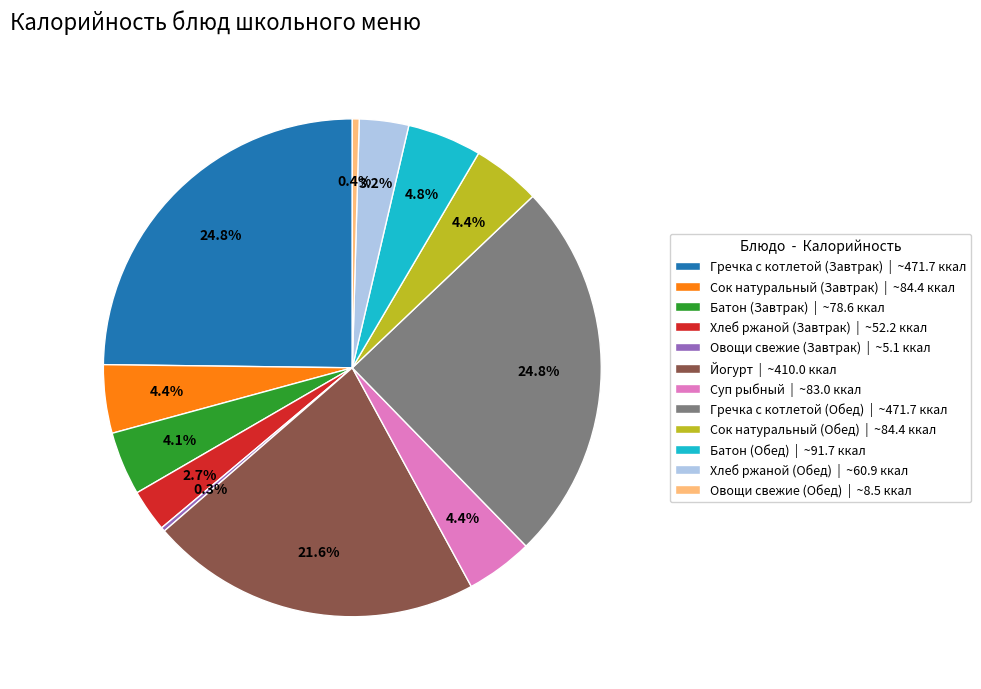

Do Йогурт and Гречка с котлетой (Обед) together represent more than half of the pie?

No